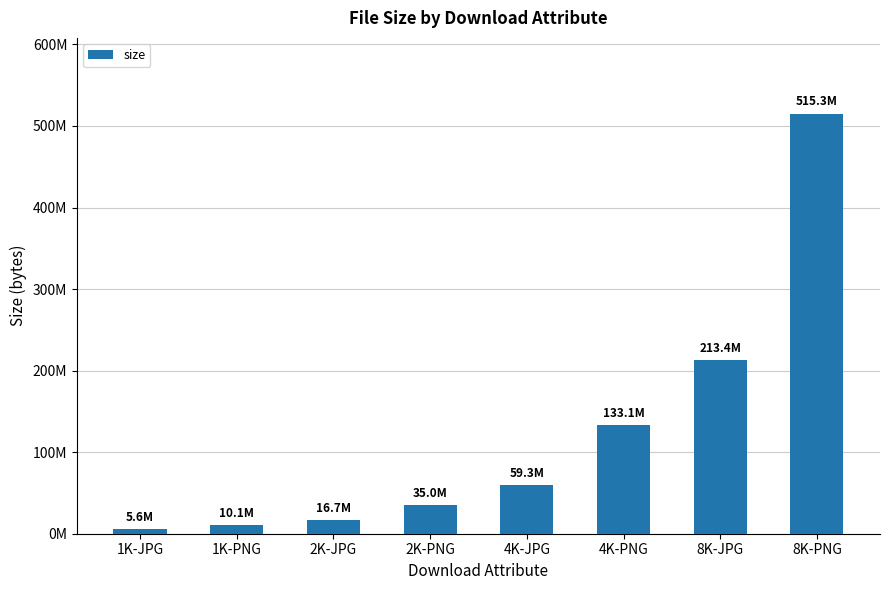

At which category does the chart reach its peak across all series?

8K-PNG